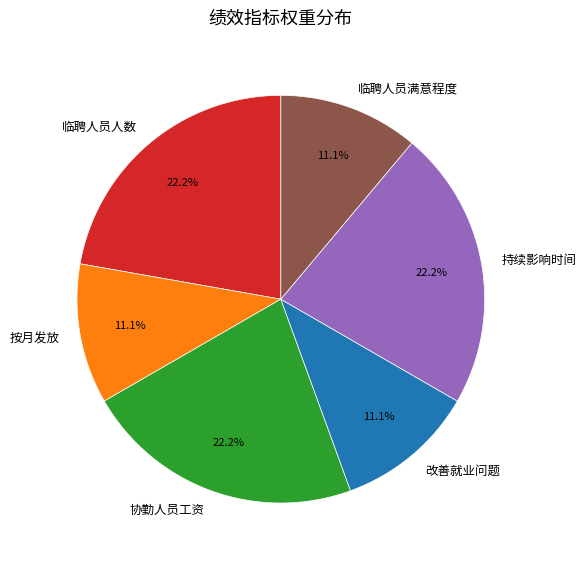

Does 按月发放 represent more than half of the total?

No